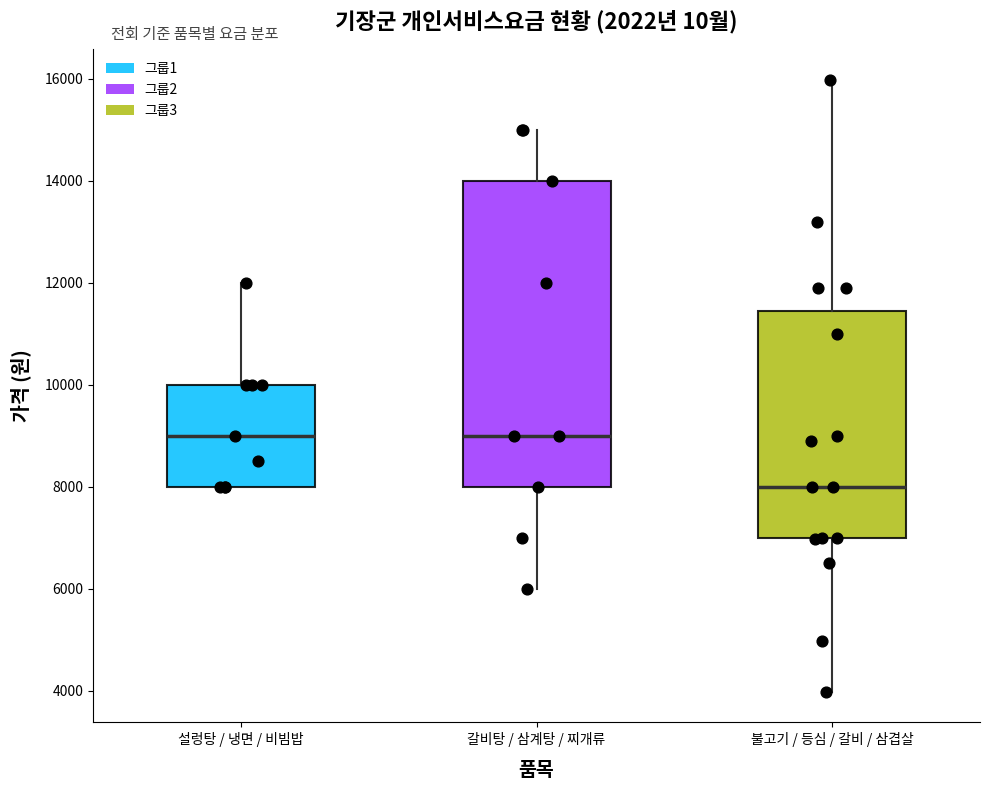

Which box is the tallest, from its lower edge to its upper edge?

갈비탕 / 삼계탕 / 찌개류